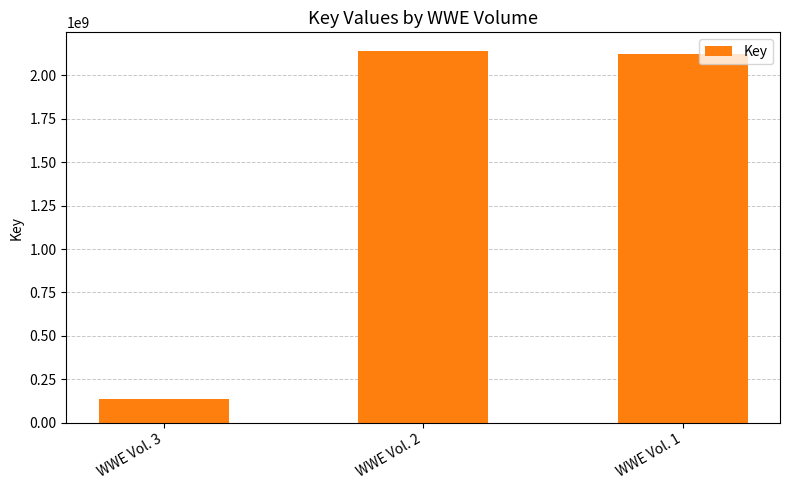

Rank the categories by value from lowest to highest.

WWE Vol. 3, WWE Vol. 1, WWE Vol. 2